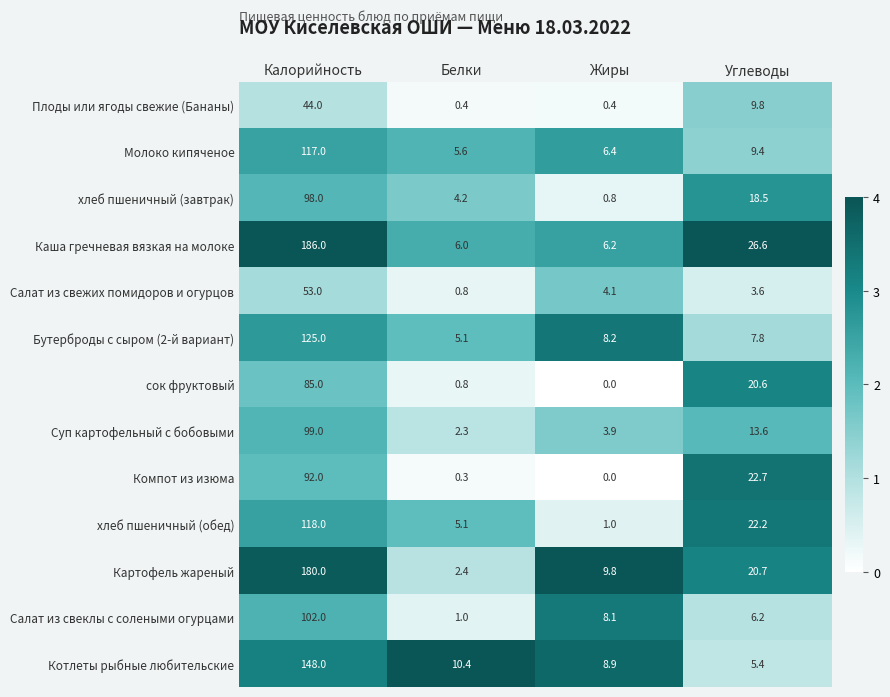

What is the difference between the Каша гречневая вязкая на молоке values at Белки and Калорийность?

180.0